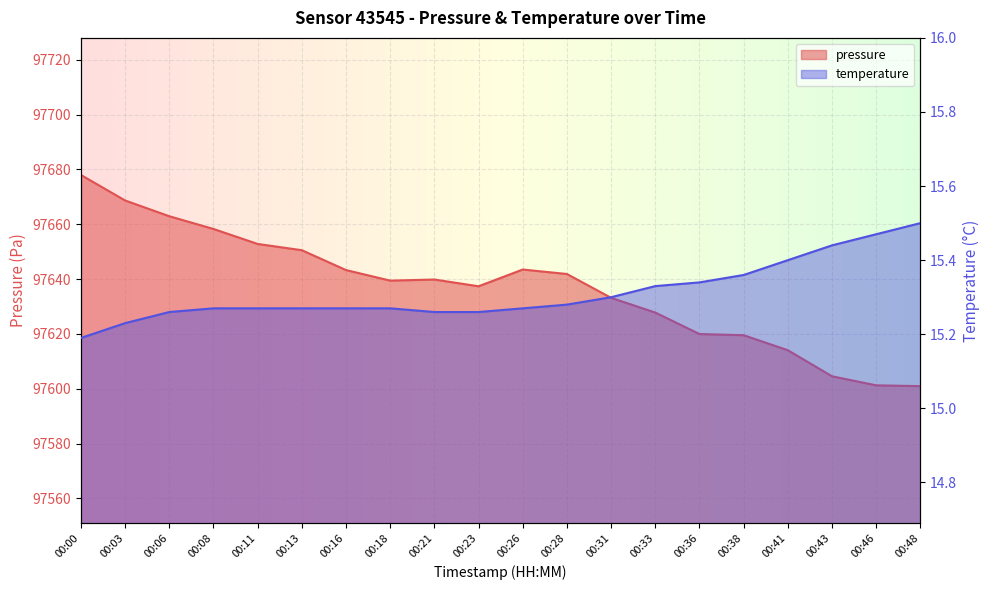

At which category does the chart reach its minimum across all series?

00:00